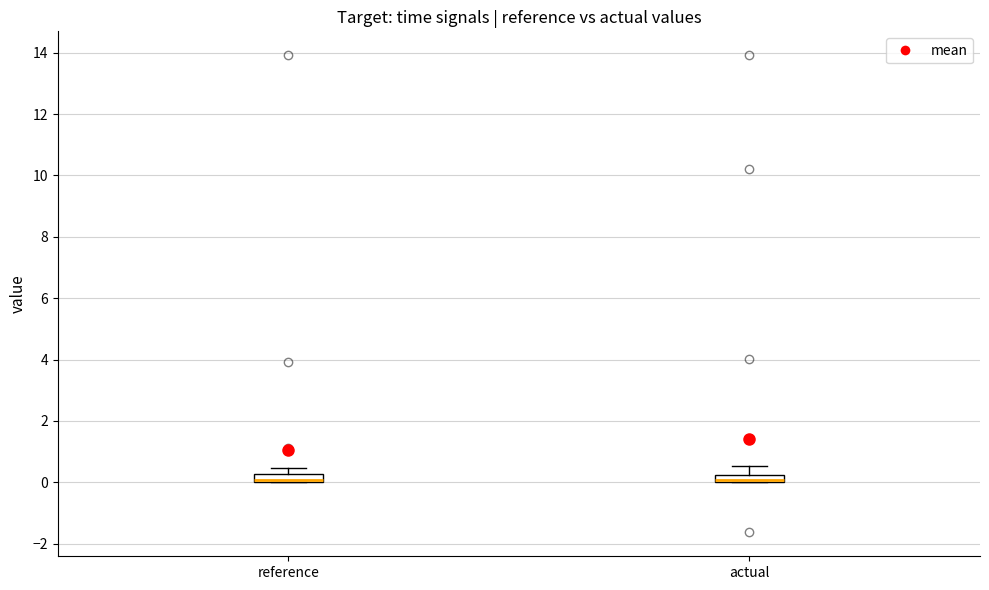

Where is the upper edge of the box for actual on the y-axis? The values are not printed on the chart, so give them approximately, as read against the axis.

0.2